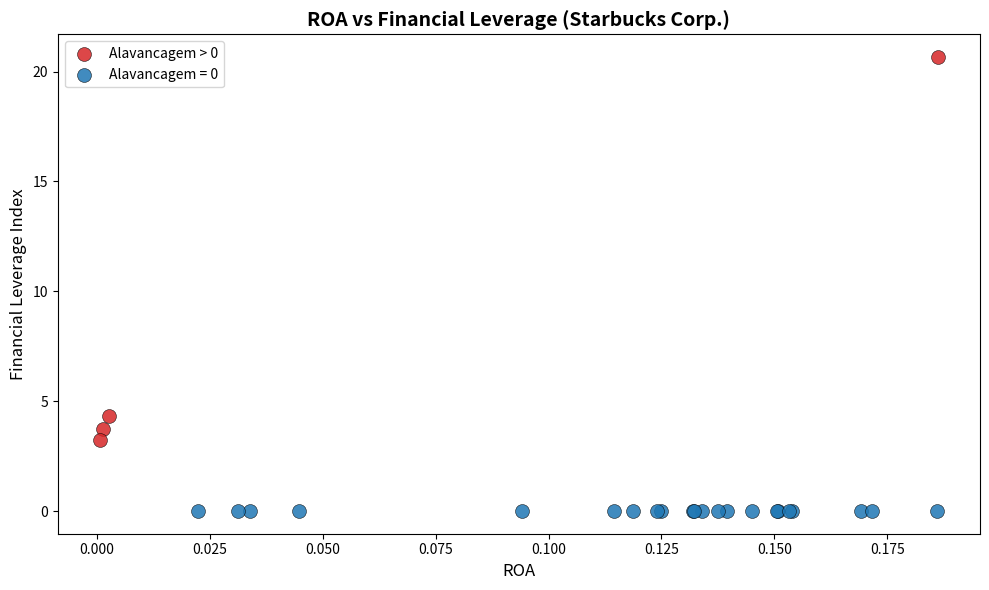

Which series contains the highest Y value?

Alavancagem > 0